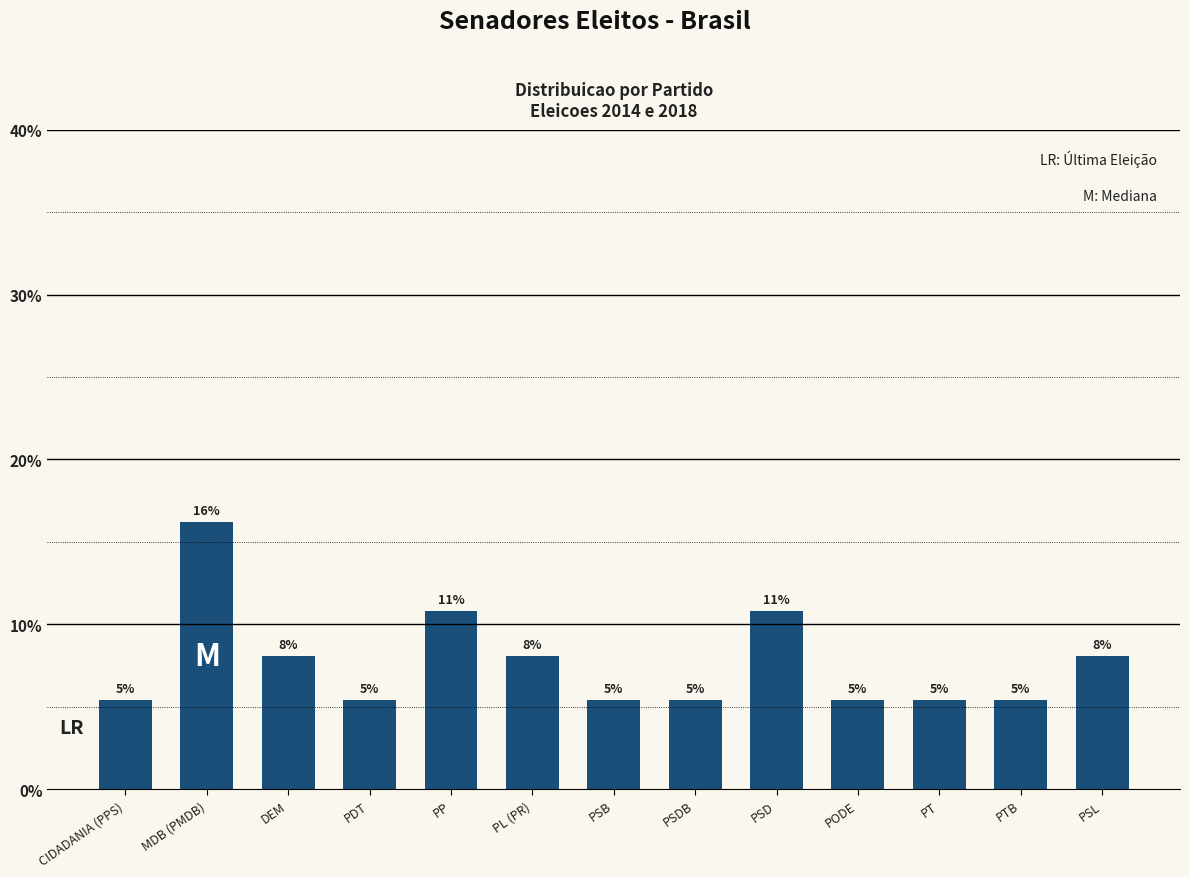

Is it true that the value at PTB is 5.4?

True